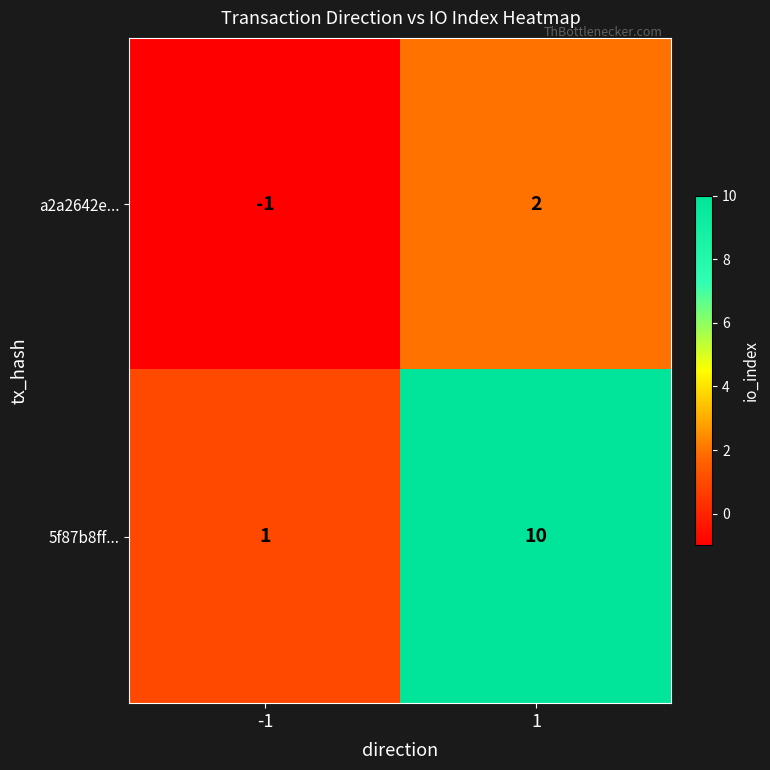

Rank the series by their maximum value, from lowest to highest.

a2a2642e..., 5f87b8ff...